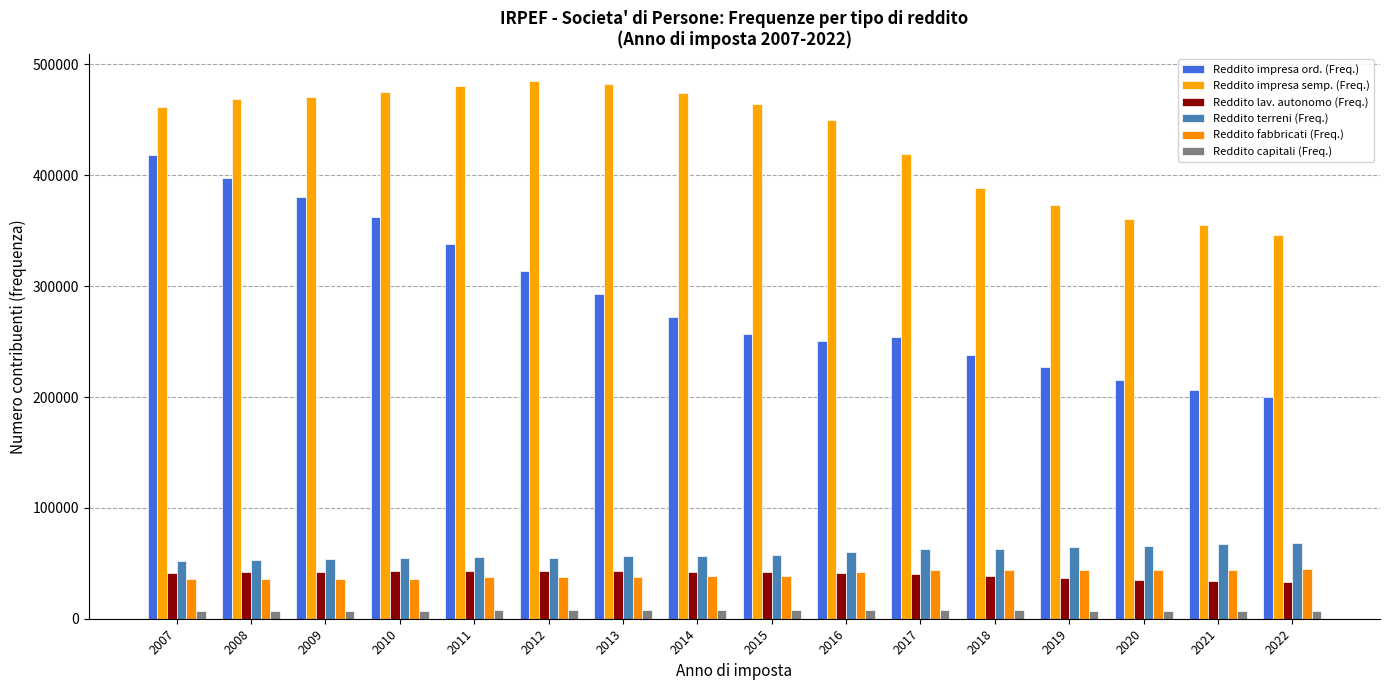

Between 2014 and 2016, which series saw the biggest shift?

Reddito impresa semp. (Freq.)